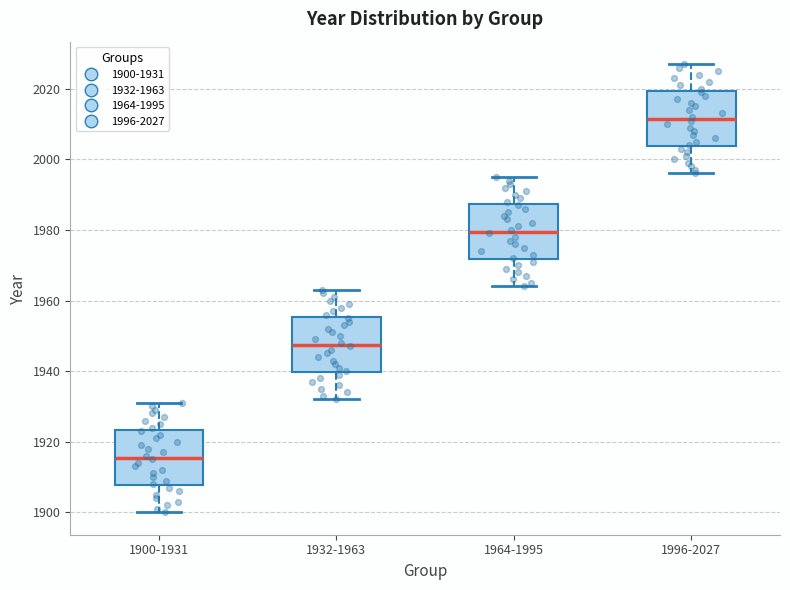

Which box's median line is the lowest?

1900-1931